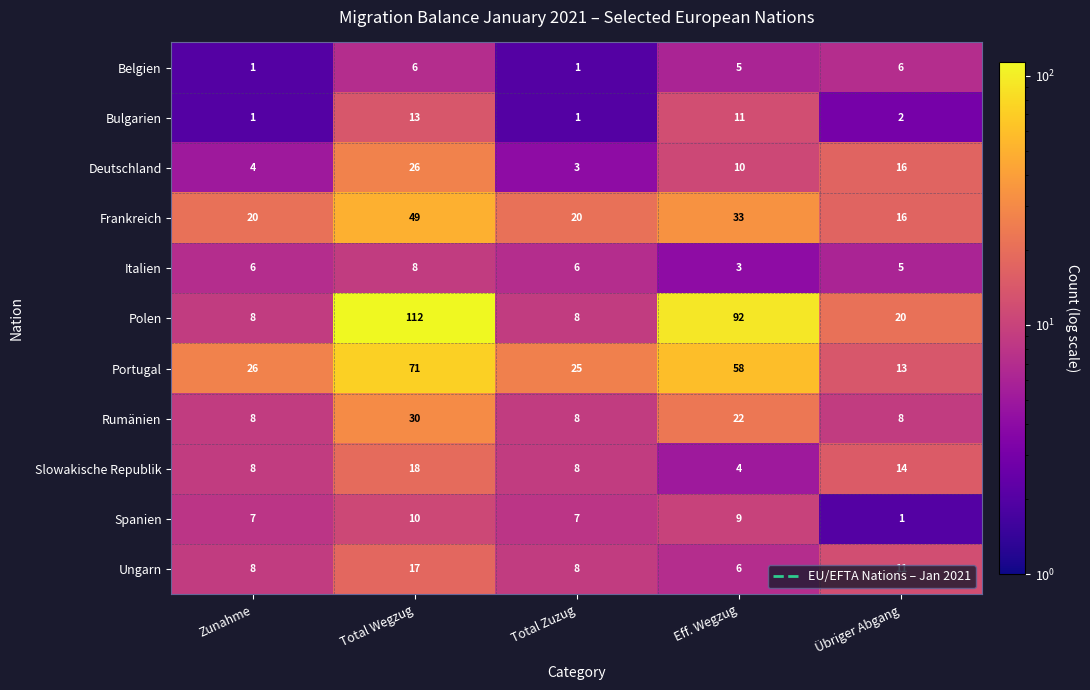

Which series has the largest total across all categories?

Polen